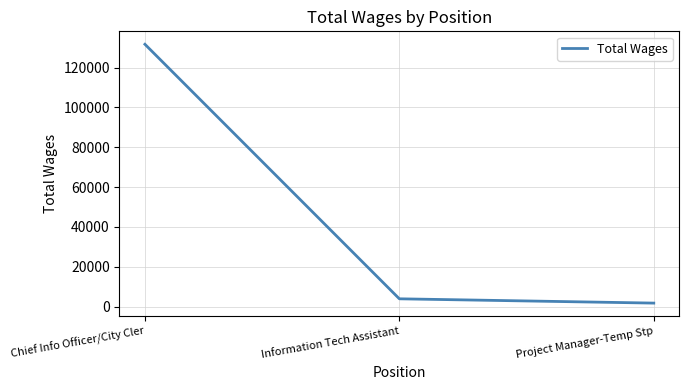

What is the difference between the second highest and minimum values?

2159